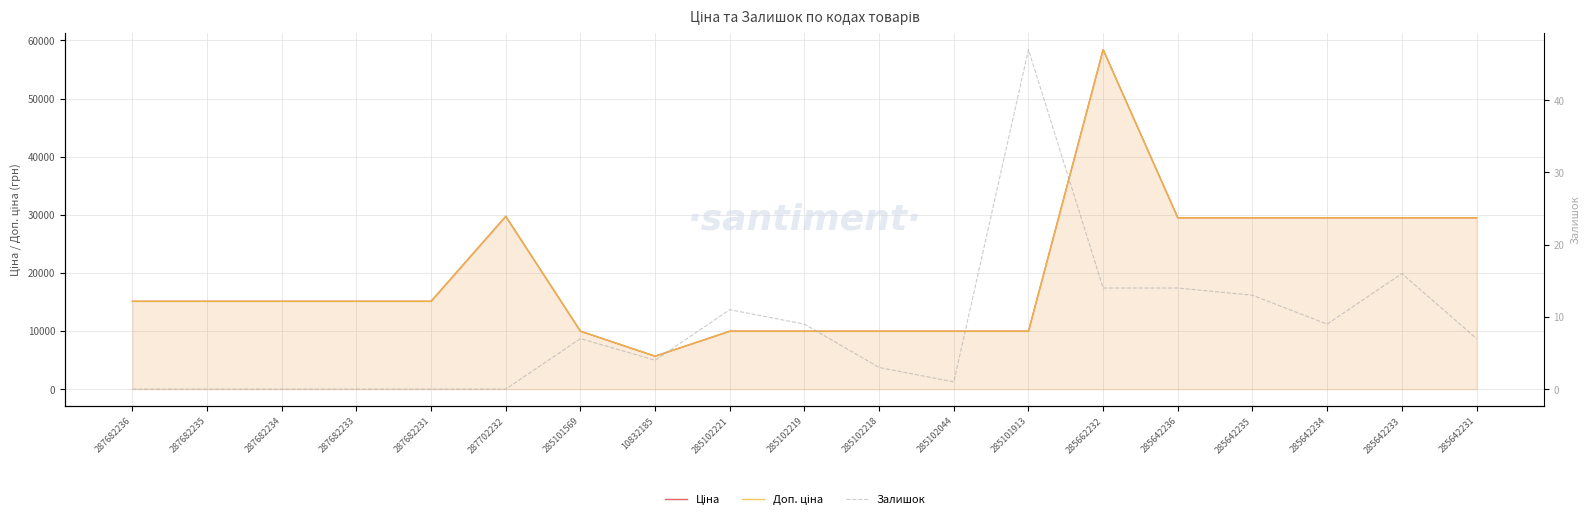

What is the average value of the Доп. ціна series?

19829.2